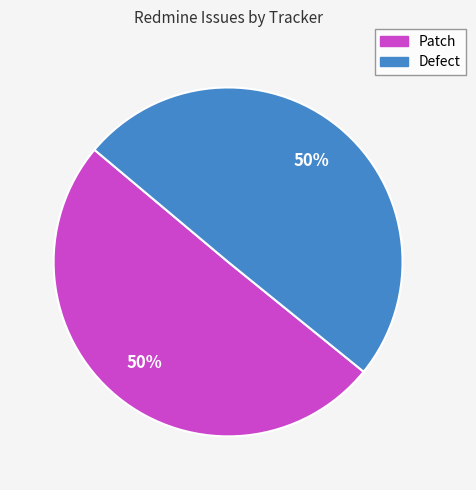

Is it true that Defect is 50% of the pie?

True